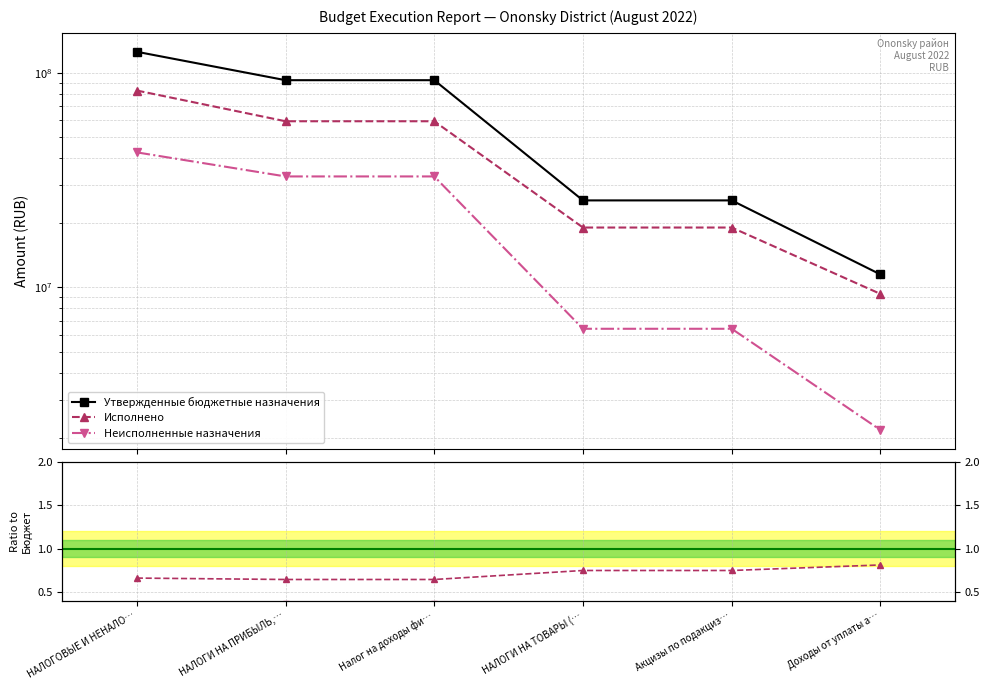

What is the value of the Неисполненные назначения point at the 1st from the left?

42582326.4